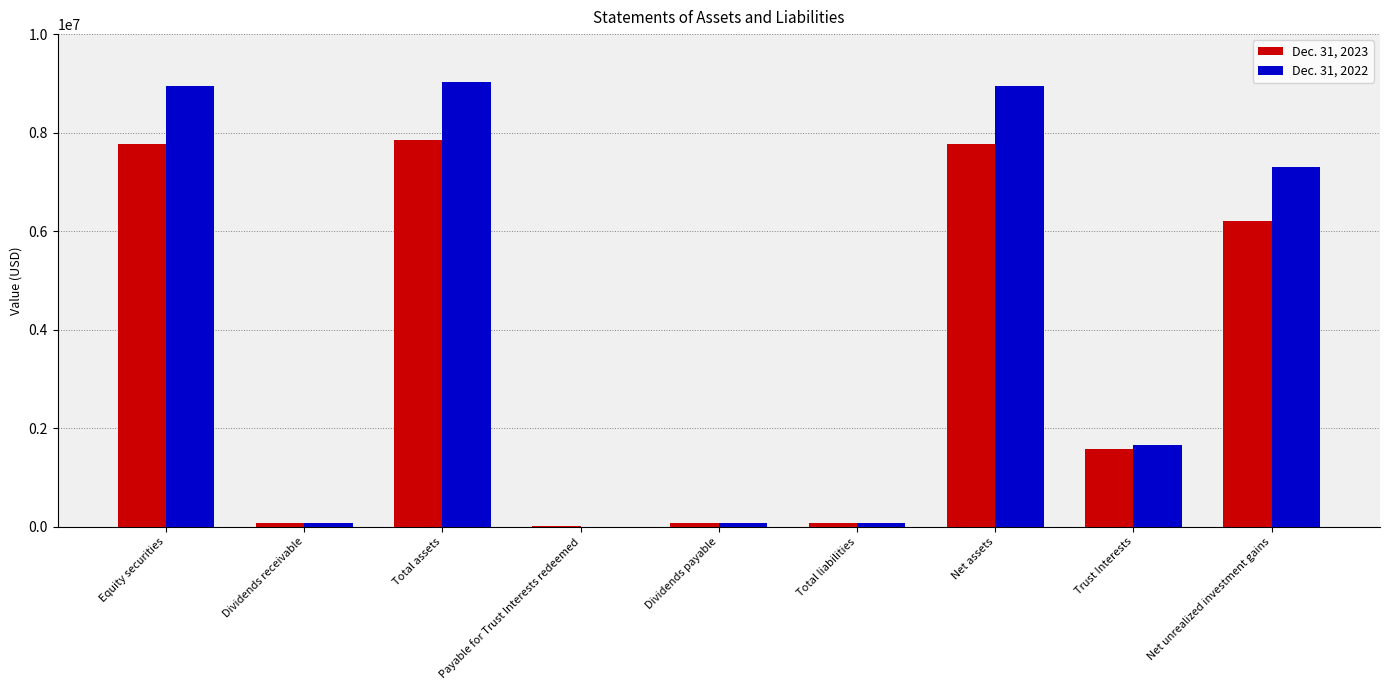

Is it true that Dec. 31, 2022 equals 1647281 at Trust Interests?

True